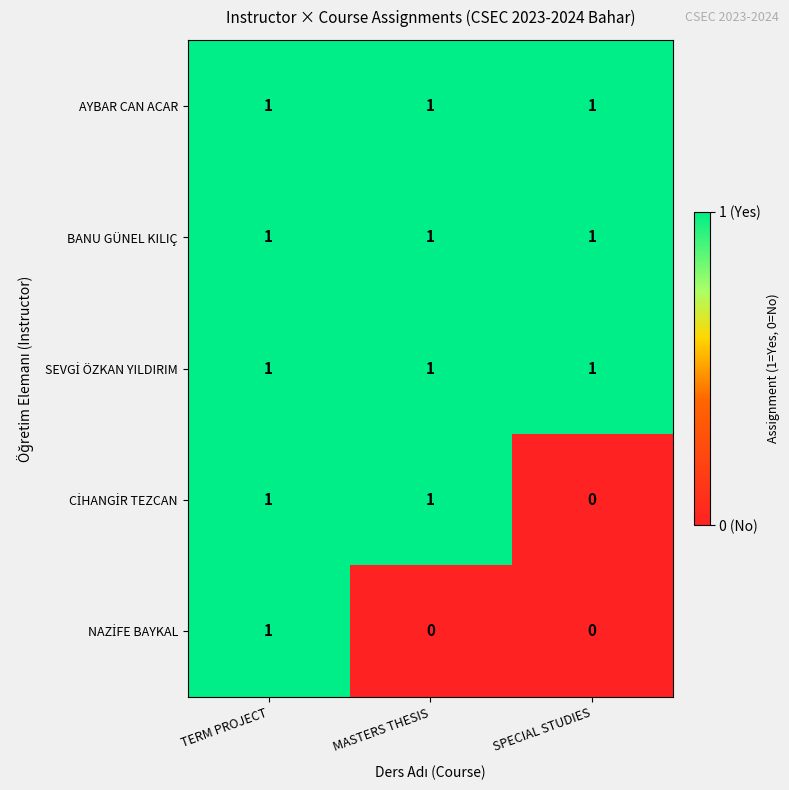

What is the total value across all series at SPECIAL STUDIES?

3